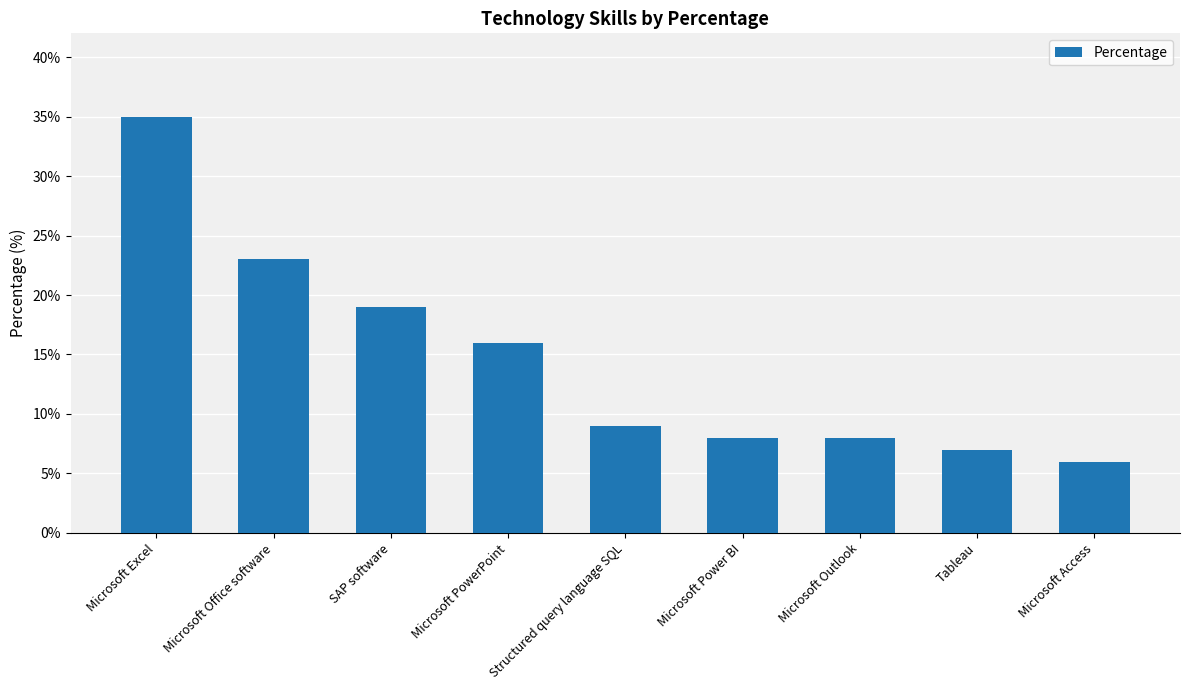

What is the average value?

15